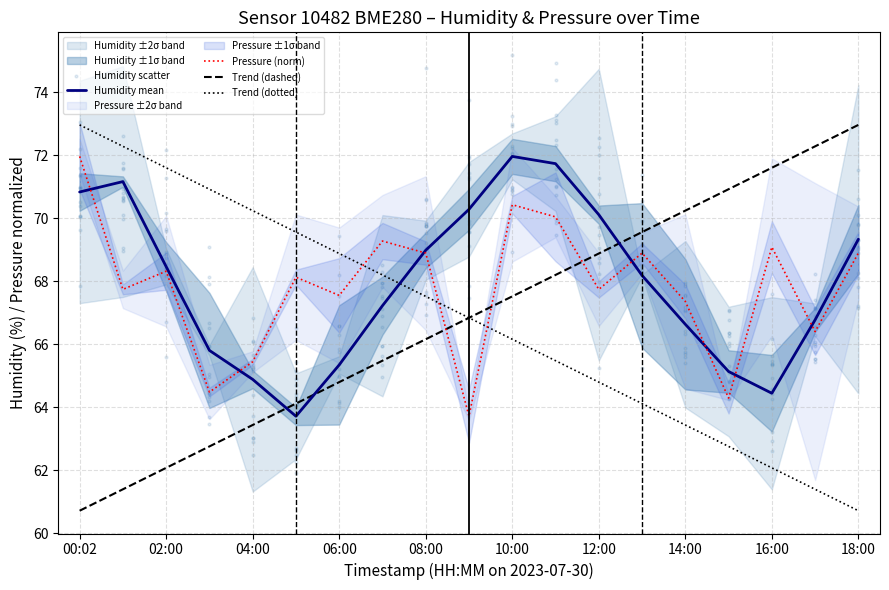

Which series contains the lowest Y value?

humidity